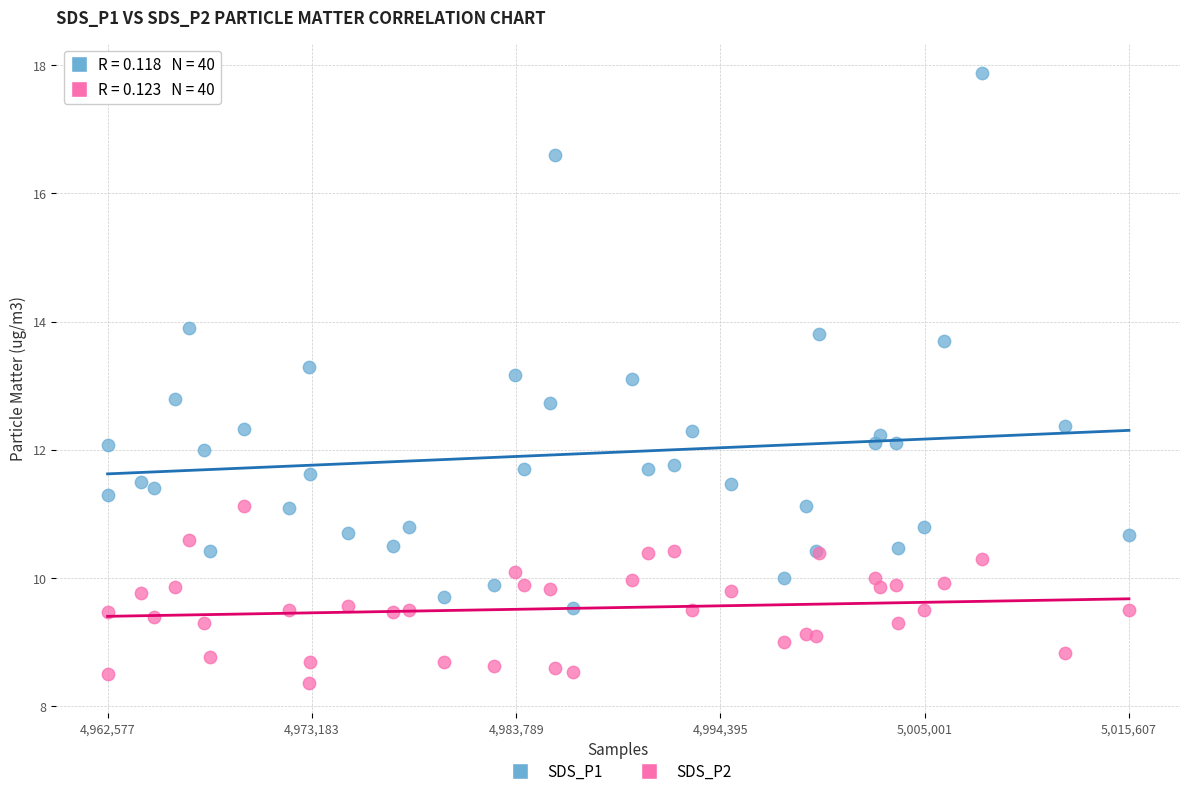

Which series contains the highest Y value?

SDS_P1